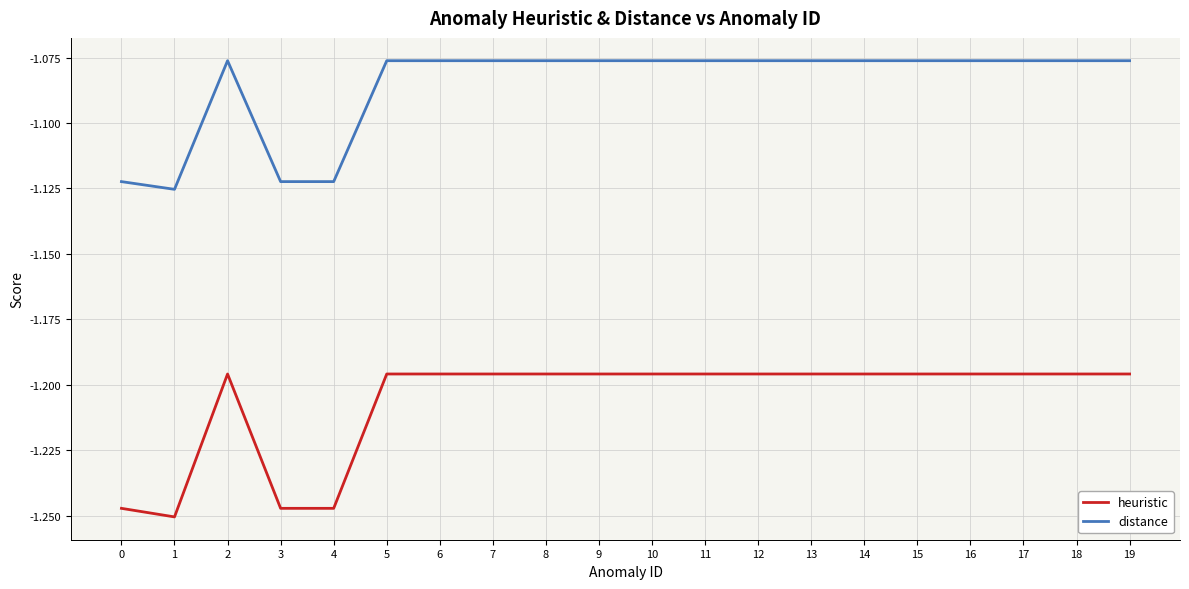

True or false: distance and heuristic intersect in this chart.

False